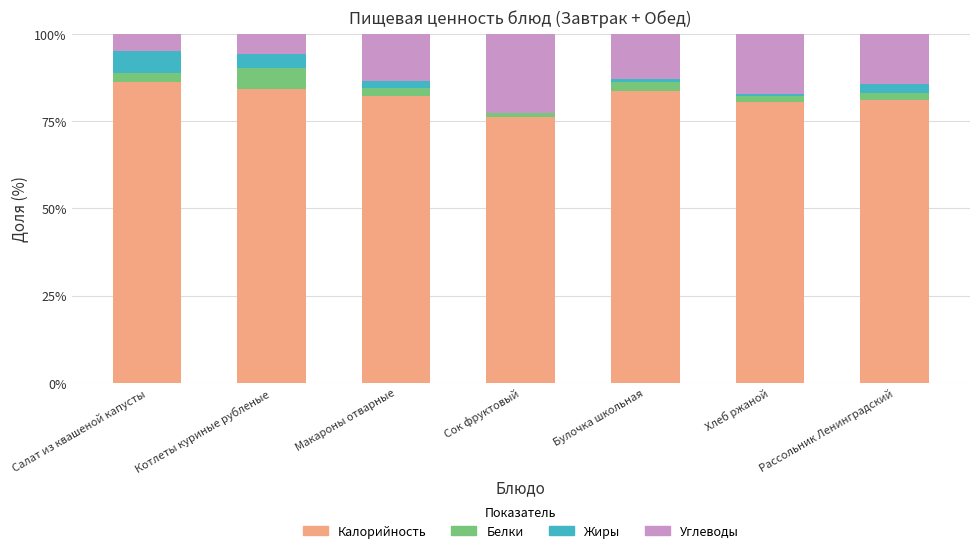

True or false: Калорийность has a value of 82.3 at Макароны отварные.

True